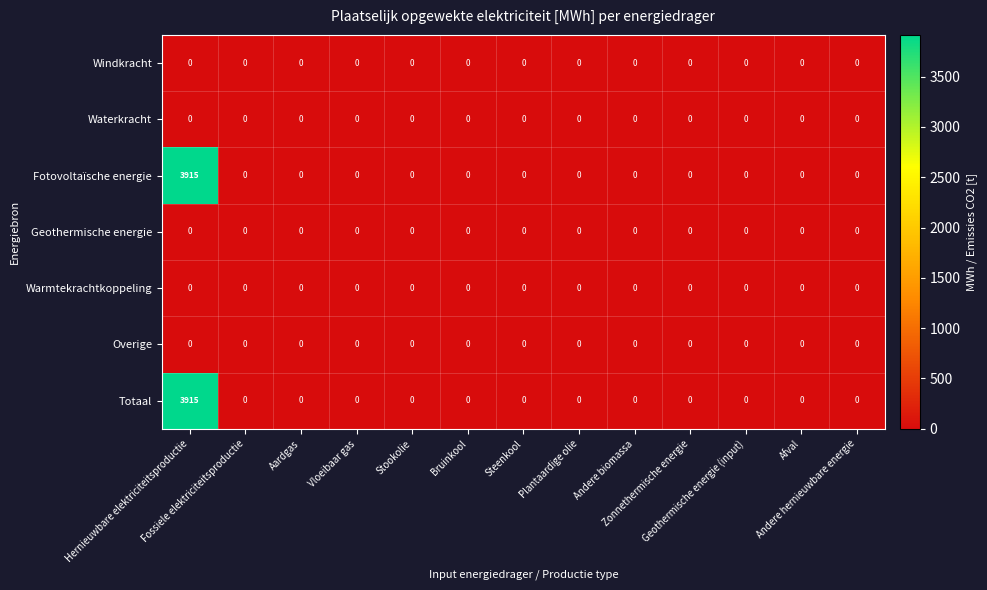

At which category is the sum across all series the highest?

Hernieuwbare elektriciteitsproductie